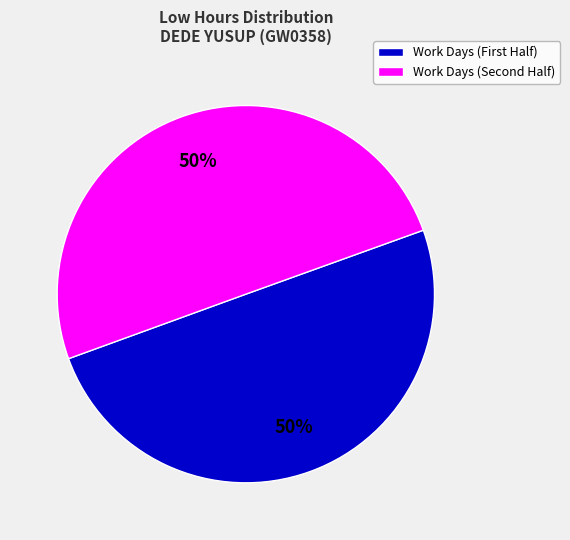

To the nearest percent, what is the average slice percentage?

50%